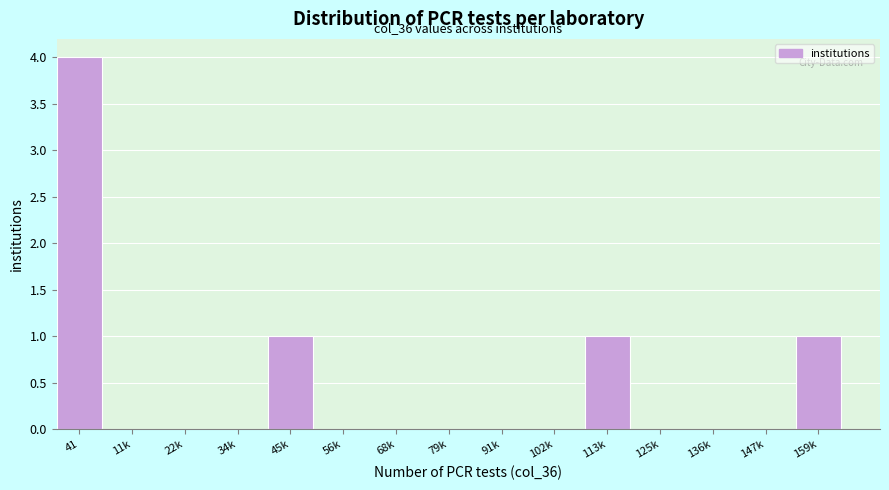

Reading left to right, extract all data points from this chart.

41=4	11k=0	22k=0	34k=0	45k=1	56k=0	68k=0	79k=0	91k=0	102k=0	113k=1	125k=0	136k=0	147k=0	159k=1